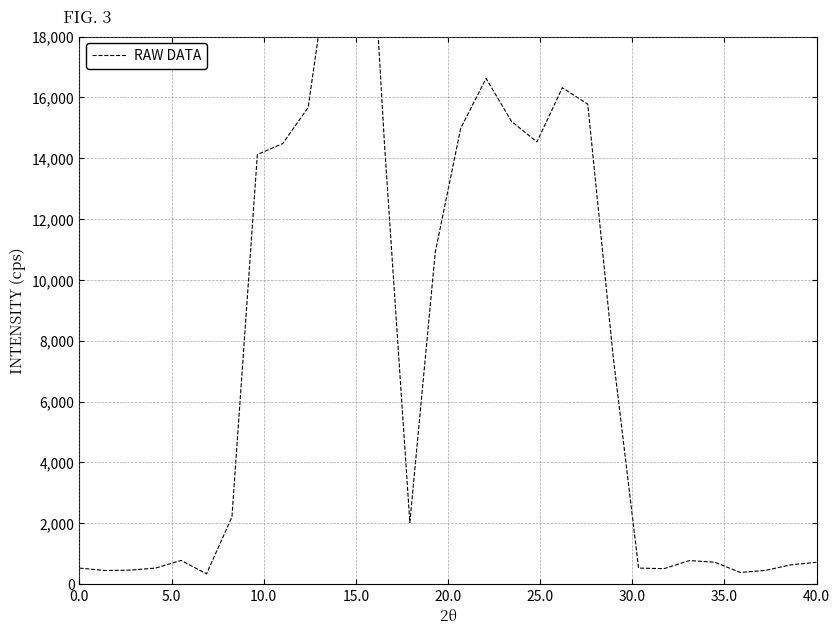

How many lines are shown in the chart?

1